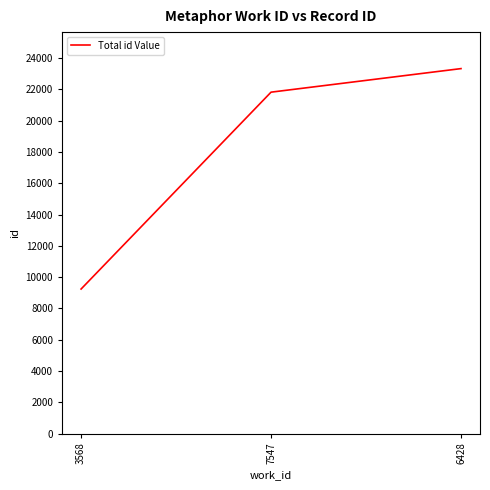

How many lines are shown in the chart?

1